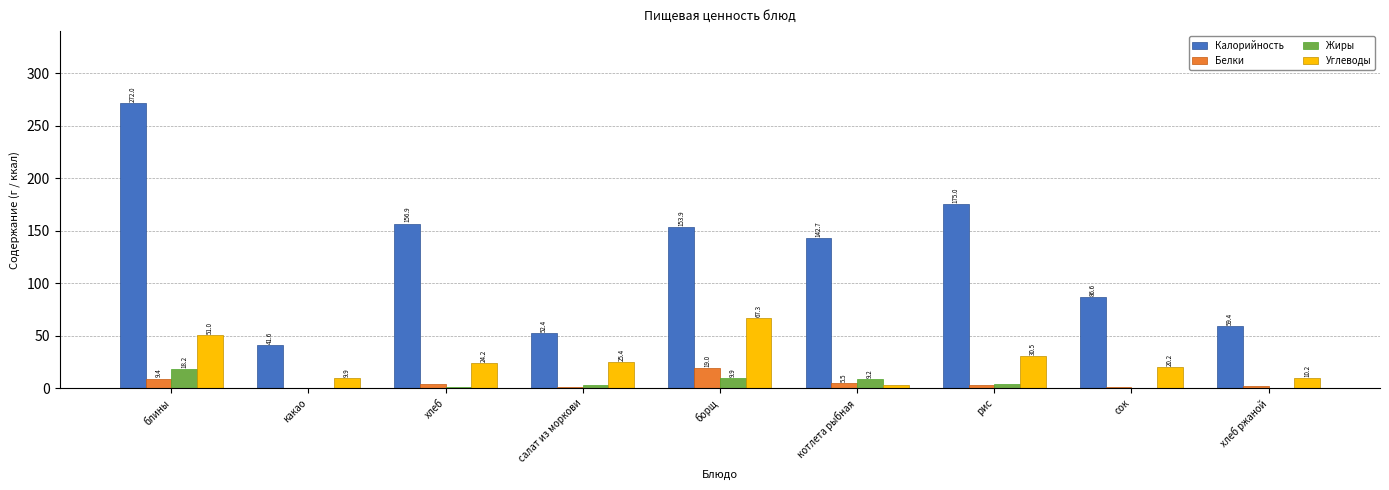

What is the sum of the Углеводы values at рис and какао?

40.4